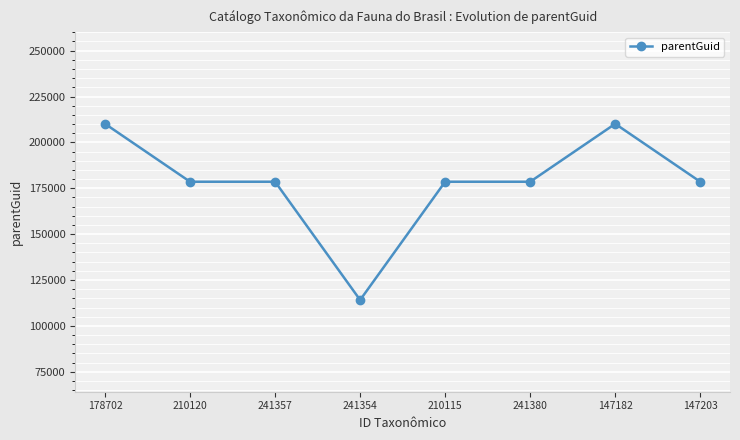

Approximately how many times larger is the value at 241357 compared to 210120?

1.0